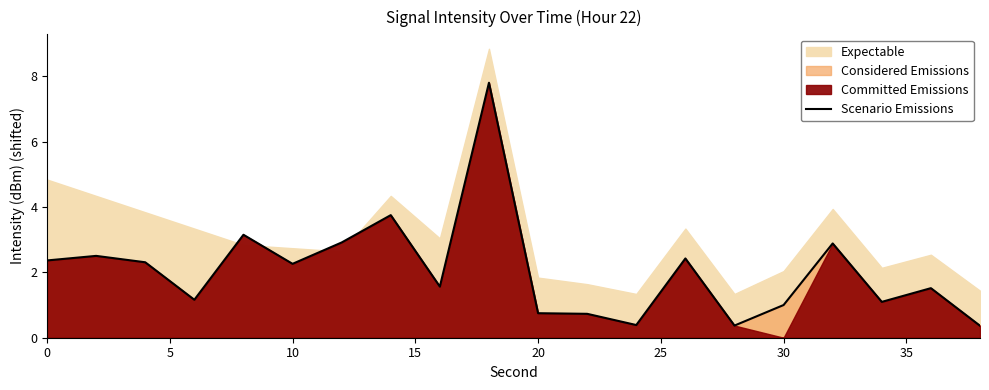

What is the highest value of the Scenario Emissions series?

7.8